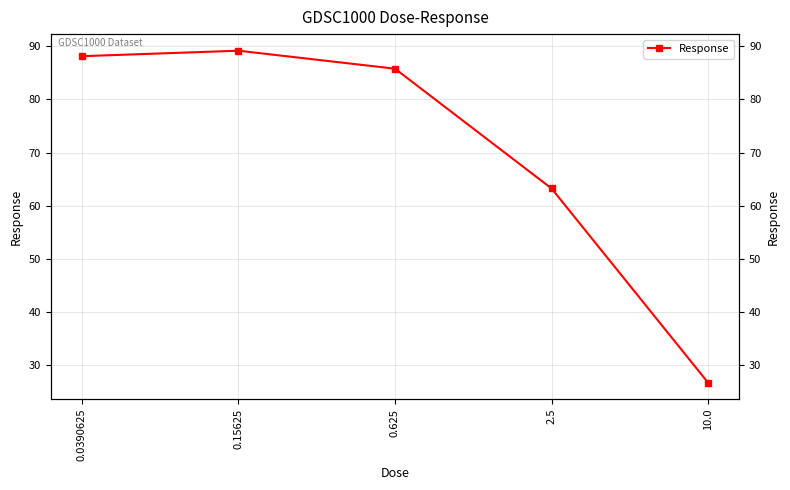

What is the average value?

70.6